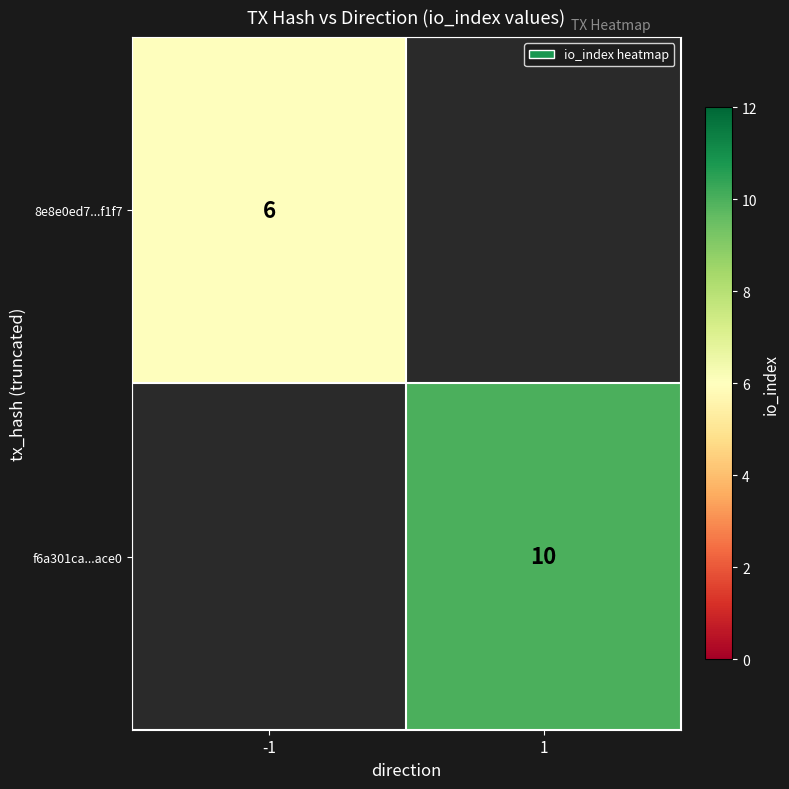

Is the value of f6a301ca...ace0 at 1 greater than the value of 8e8e0ed7...f1f7 at -1?

Yes